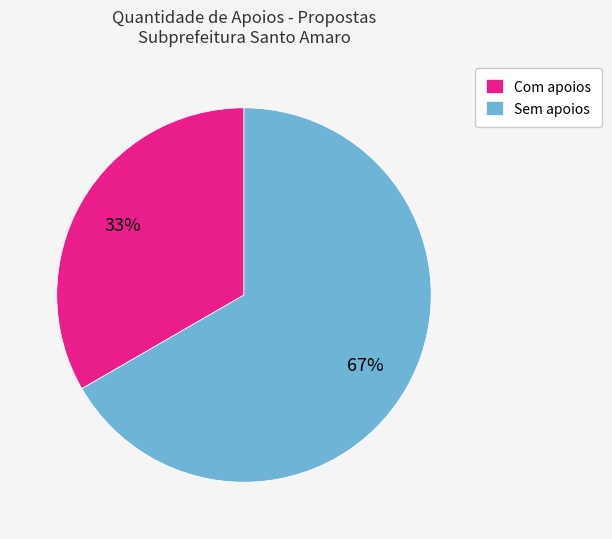

To the nearest percent, what is the average slice percentage?

50%